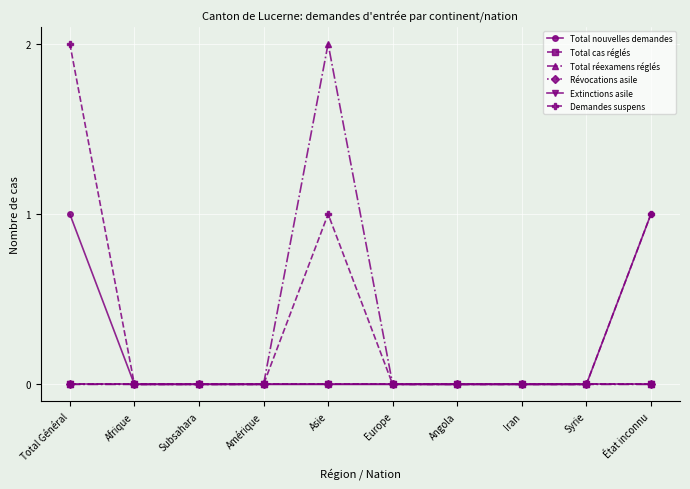

Is this an area chart (filled region under the line)?

No